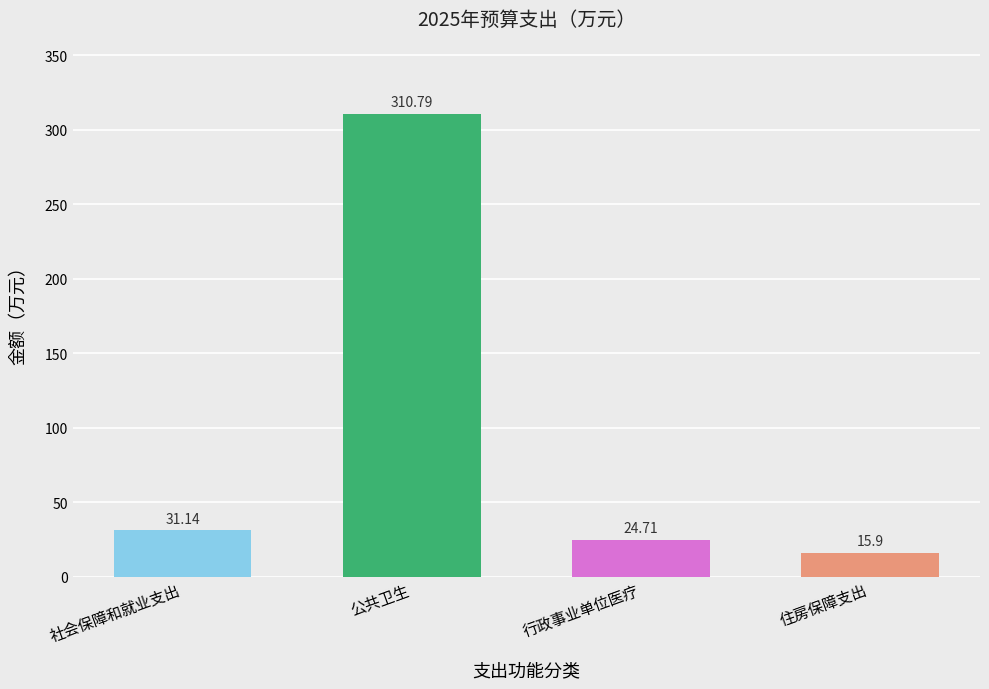

What is the label of the 1st bar from the left?

社会保障和就业支出